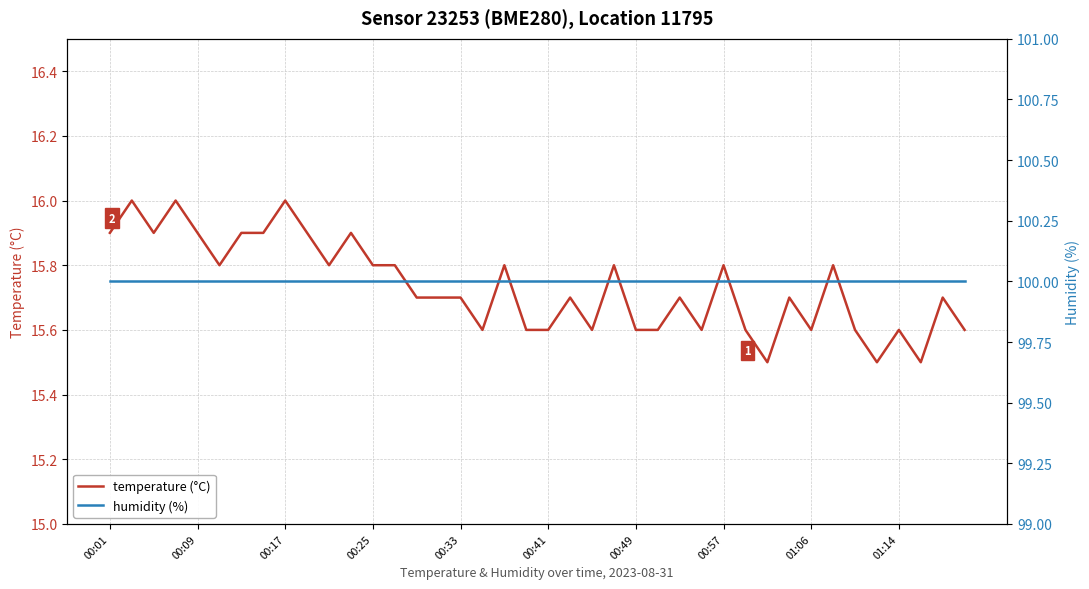

Reading left to right, extract all data points from this chart.

temperature (°C): 15.9	16.0	15.9	16.0	15.9	15.8	15.9	15.9	16.0	15.9	15.8	15.9	15.8	15.8	15.7	15.7	15.7	15.6	15.8	15.6	15.6	15.7	15.6	15.8	15.6	15.6	15.7	15.6	15.8	15.6	15.5	15.7	15.6	15.8	15.6	15.5	15.6	15.5	15.7	15.6
humidity (%): 100.0	100.0	100.0	100.0	100.0	100.0	100.0	100.0	100.0	100.0	100.0	100.0	100.0	100.0	100.0	100.0	100.0	100.0	100.0	100.0	100.0	100.0	100.0	100.0	100.0	100.0	100.0	100.0	100.0	100.0	100.0	100.0	100.0	100.0	100.0	100.0	100.0	100.0	100.0	100.0